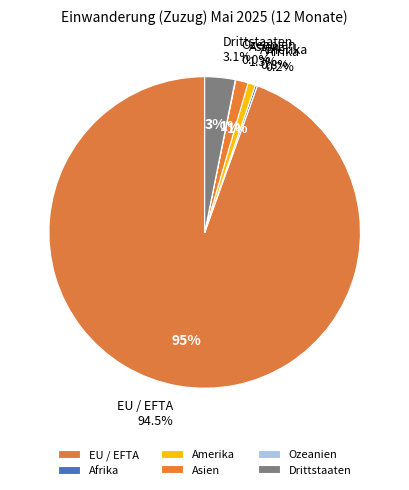

Between Drittstaaten and Asien, which is larger?

Drittstaaten